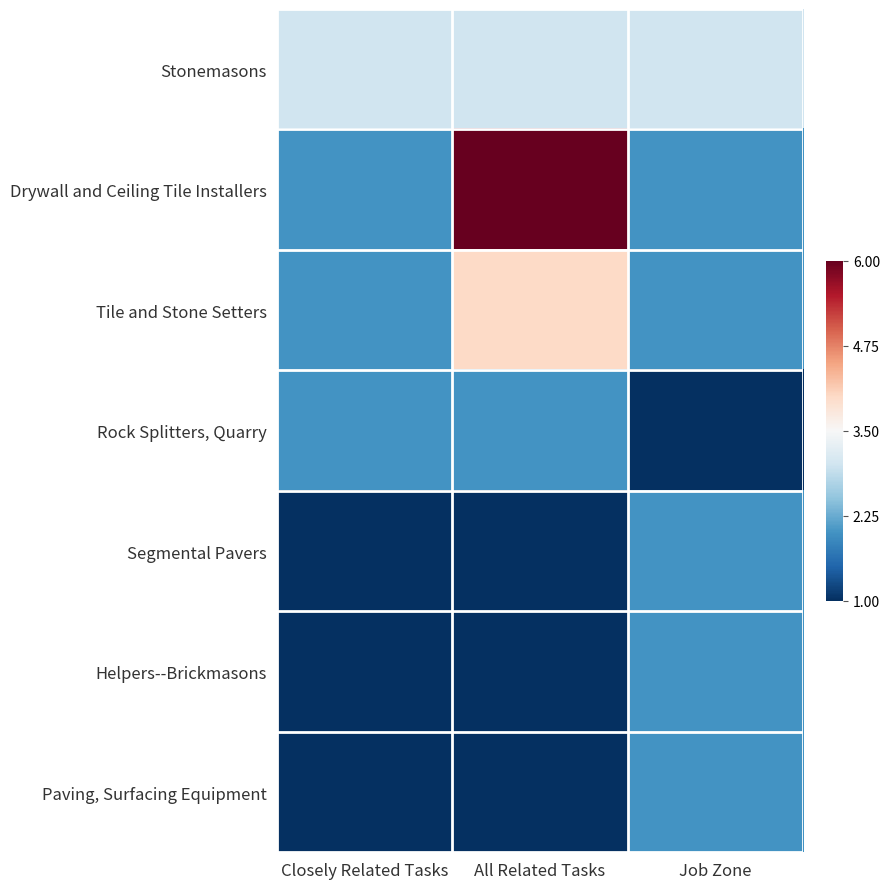

Reading right to left, what are all the values shown in this chart?

Stonemasons: Job Zone=3	All Related Tasks=3	Closely Related Tasks=3
Drywall and Ceiling Tile Installers: Job Zone=2	All Related Tasks=6	Closely Related Tasks=2
Tile and Stone Setters: Job Zone=2	All Related Tasks=4	Closely Related Tasks=2
Rock Splitters, Quarry: Job Zone=1	All Related Tasks=2	Closely Related Tasks=2
Segmental Pavers: Job Zone=2	All Related Tasks=1	Closely Related Tasks=1
Helpers--Brickmasons: Job Zone=2	All Related Tasks=1	Closely Related Tasks=1
Paving, Surfacing Equipment: Job Zone=2	All Related Tasks=1	Closely Related Tasks=1